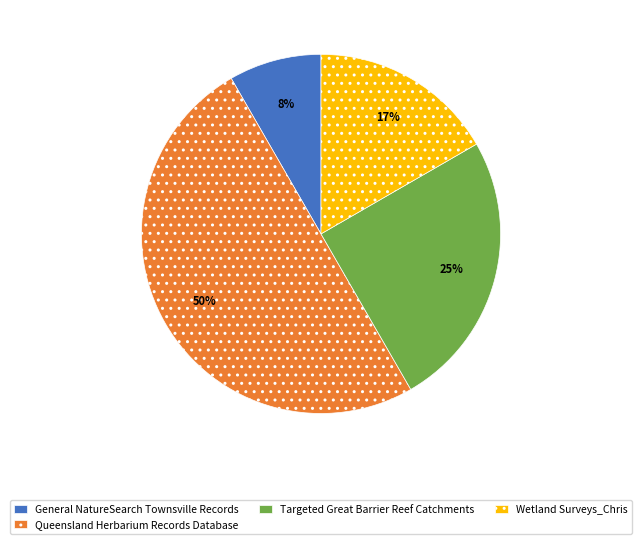

How many segments does this pie chart have?

4